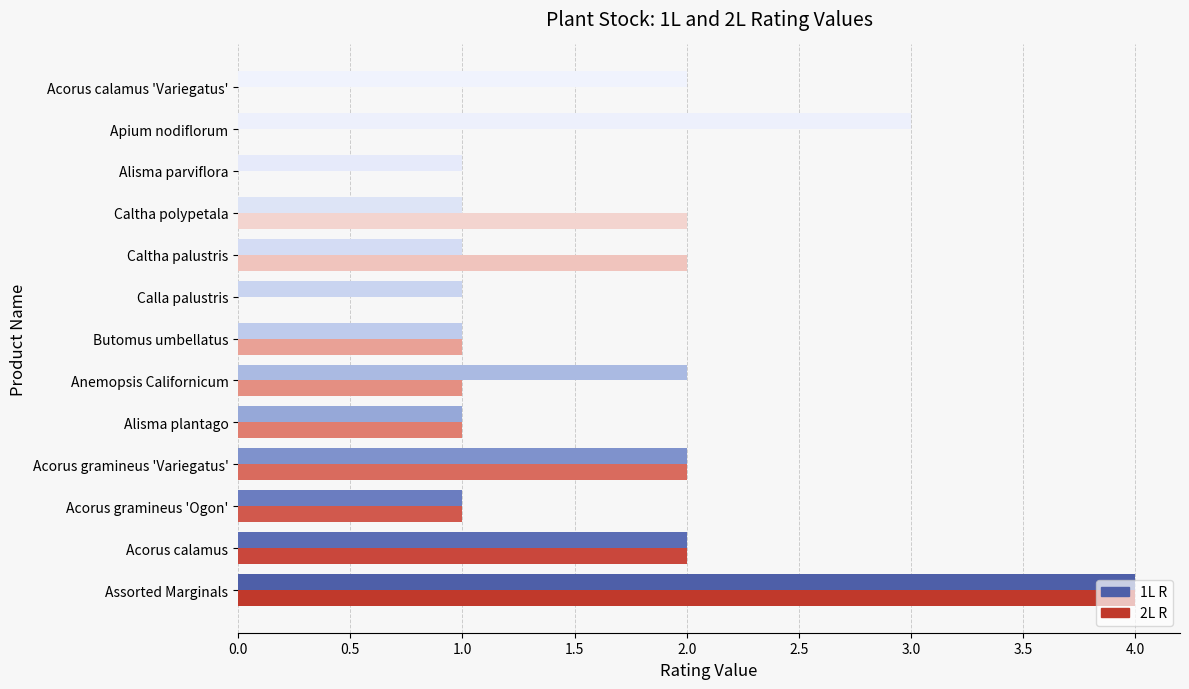

What is the maximum value shown in the chart?

4